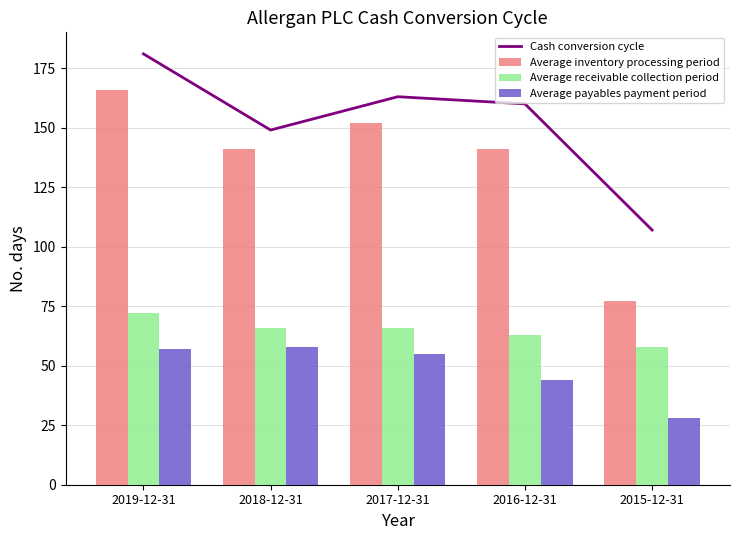

At how many categories does at least one series exceed 87?

5